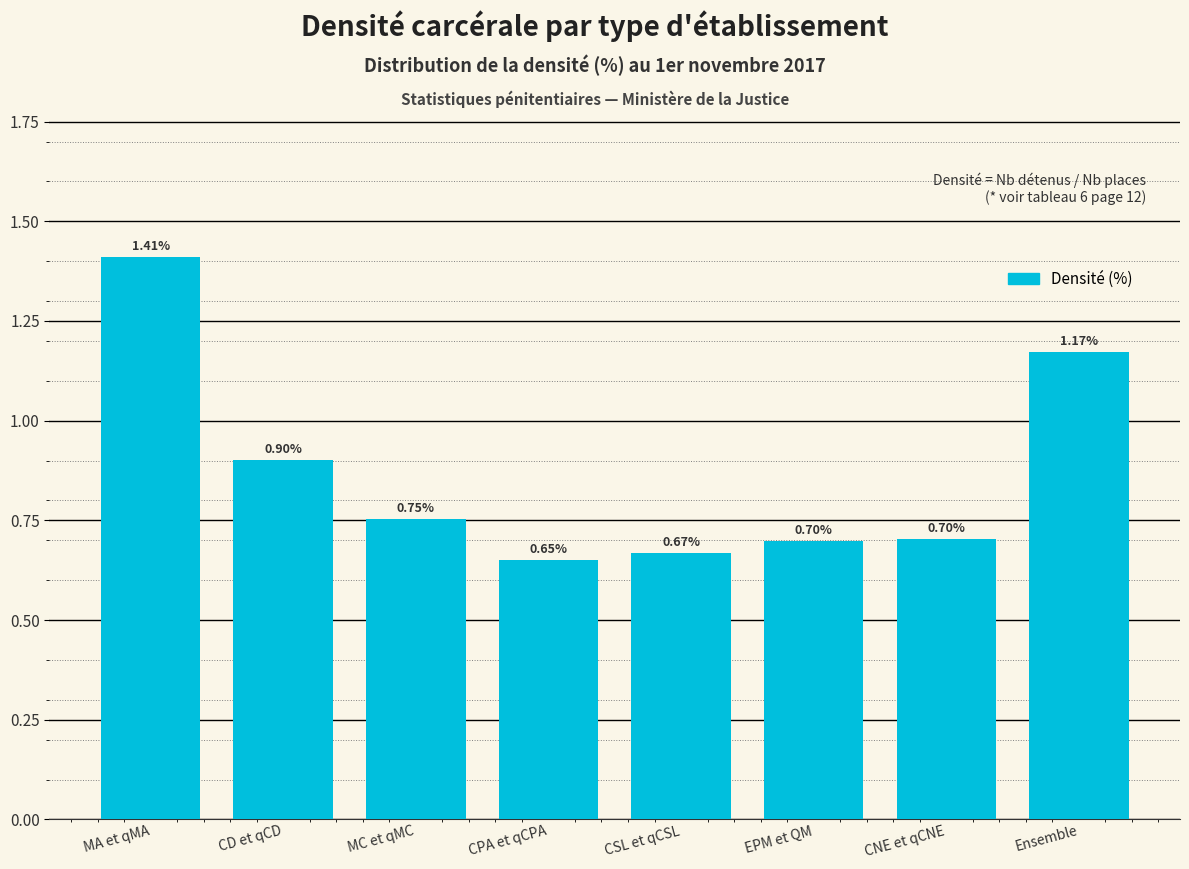

What is the difference between the second highest and minimum values?

0.5